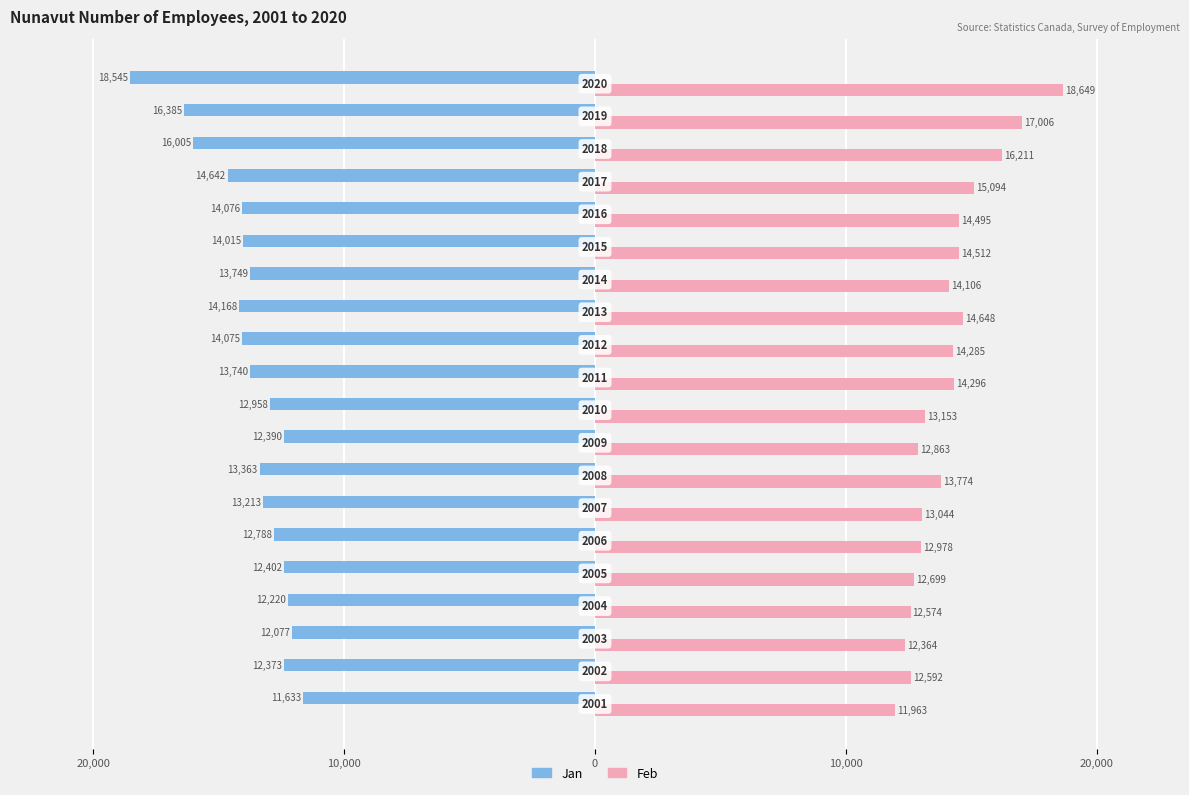

What is the maximum value for Feb?

18649